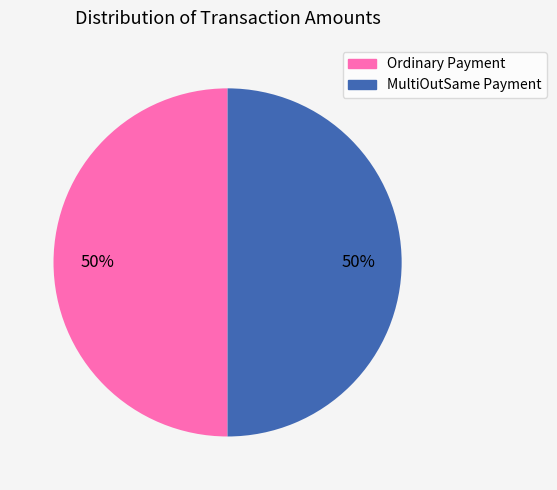

Is the sum of MultiOutSame Payment and Ordinary Payment greater than half?

Yes